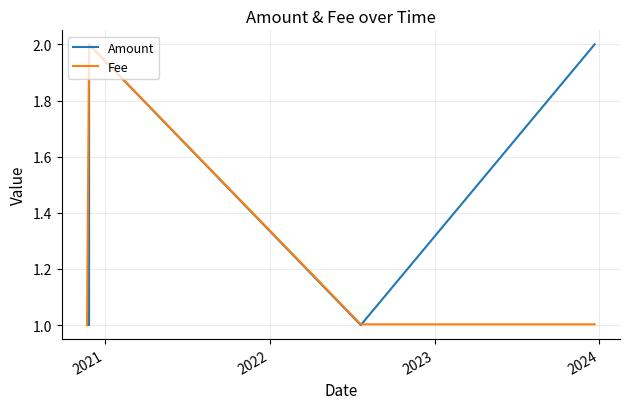

True or false: Fee has more than 2 points higher than both neighbors.

False